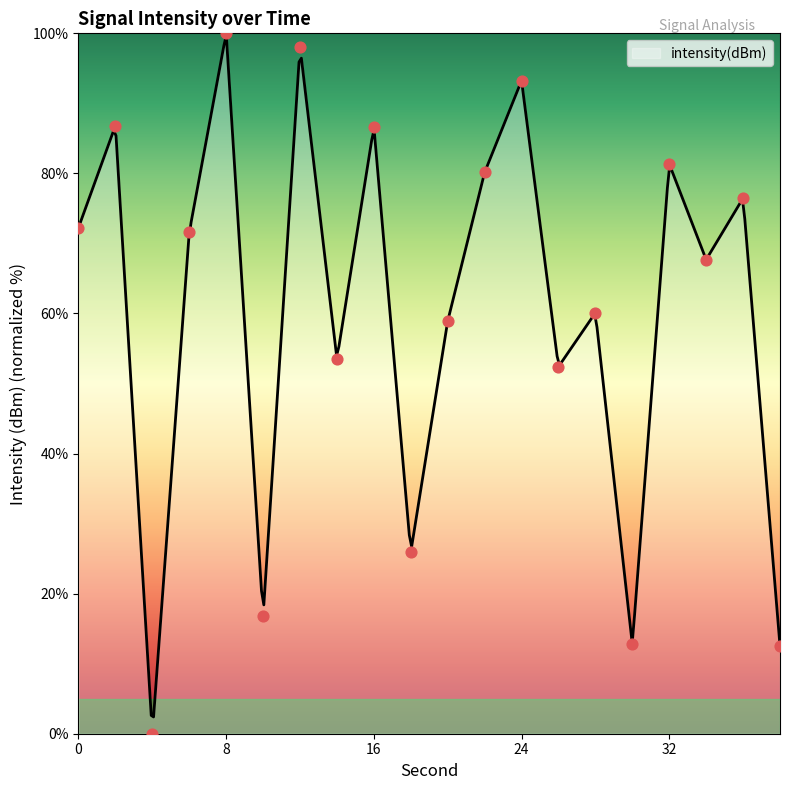

Approximately how many times larger is the value at 34 compared to 12?

0.7